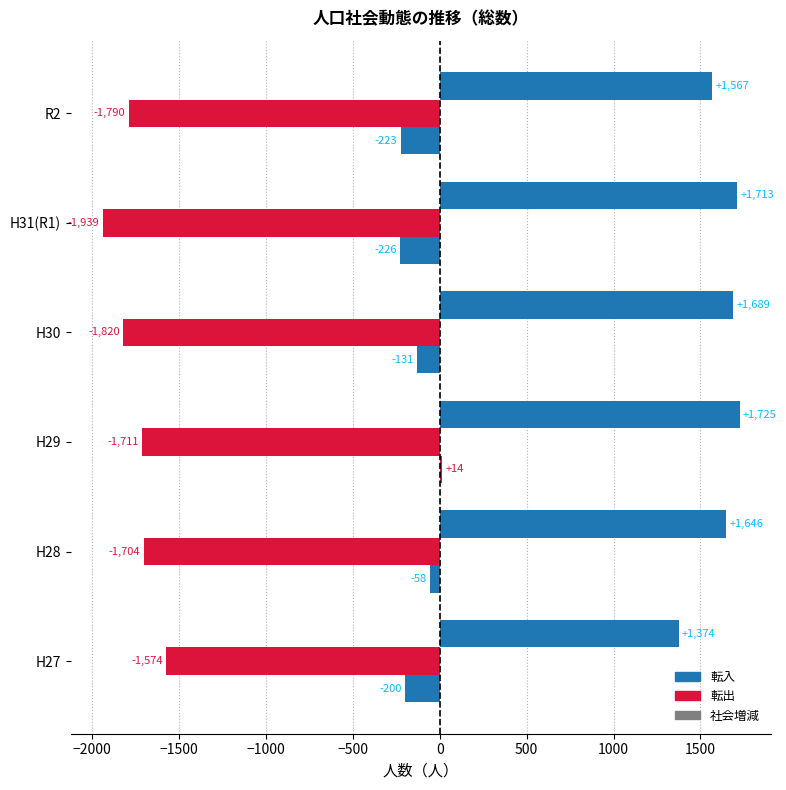

How many data points in 転入 are less than 1689?

3